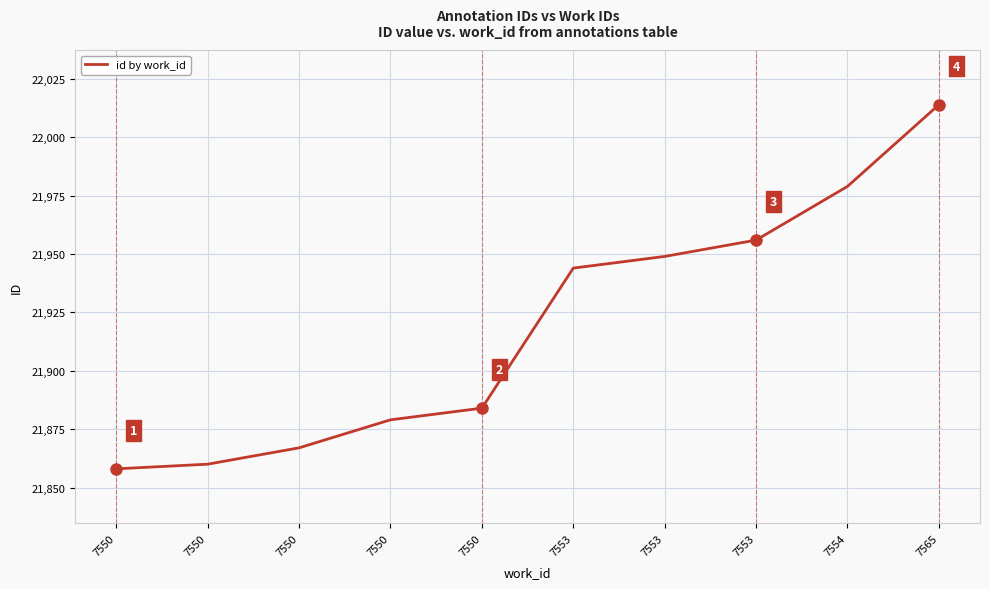

What is the change in value from 7550 to 7553?

+86